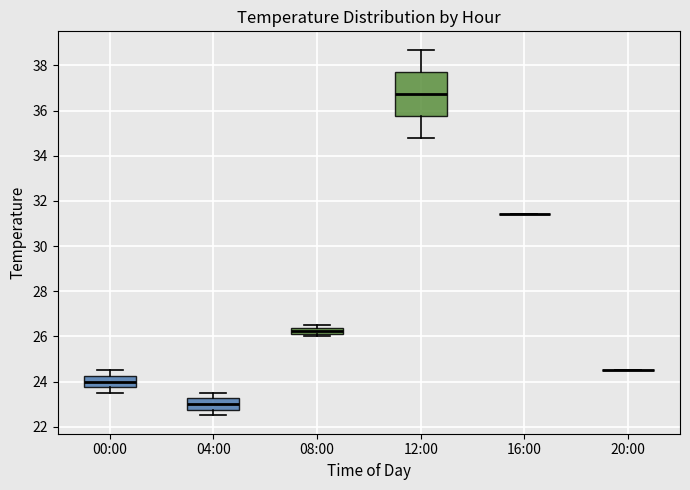

Where does the lower whisker of the box for 00:00 end on the y-axis? The values are not printed on the chart, so give them approximately, as read against the axis.

23.6